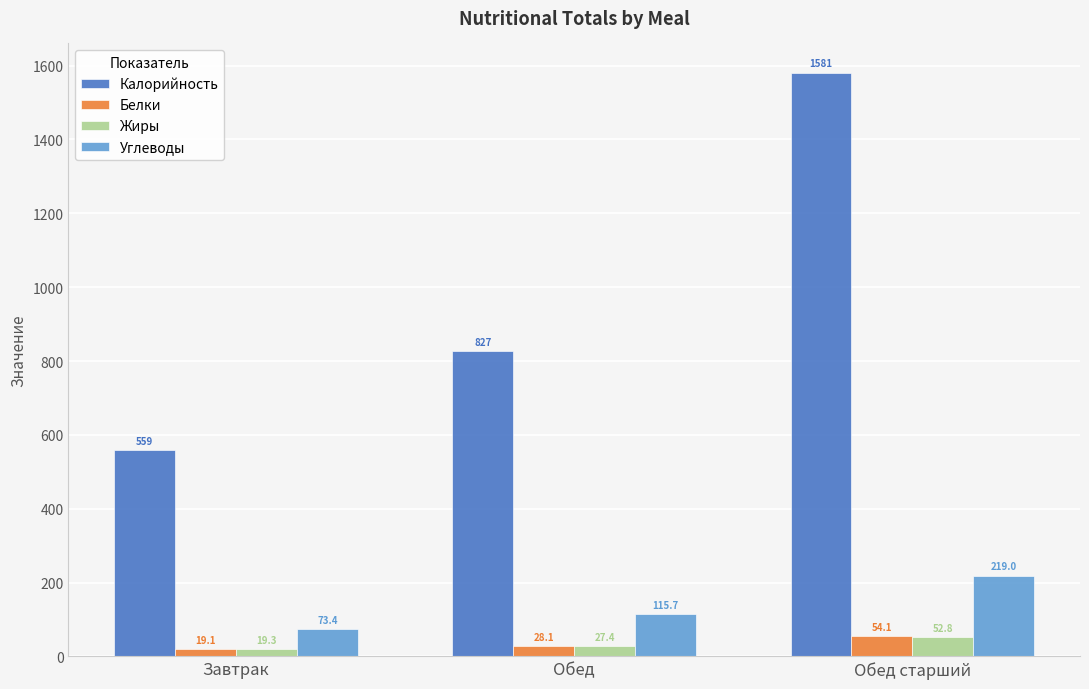

What is the total value across all series at Обед?

998.2